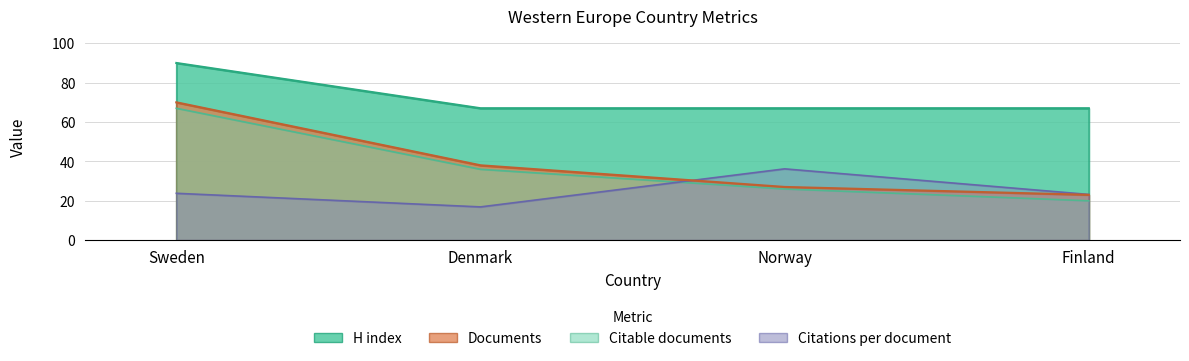

What is the value of the H index point at the 1st from the left?

90.0